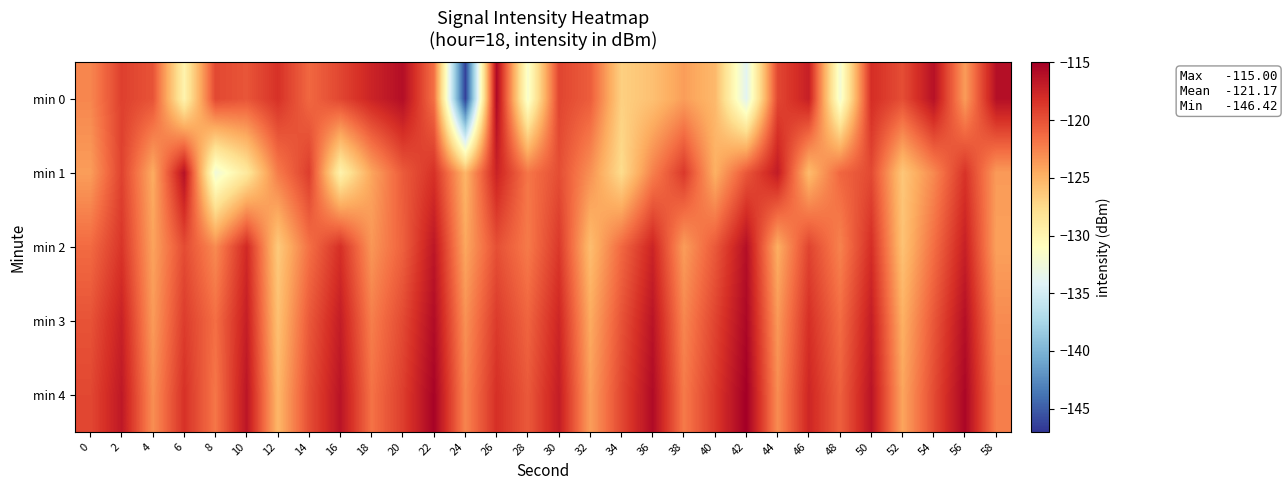

What is the spread (max minus min) of values at 14?

2.7